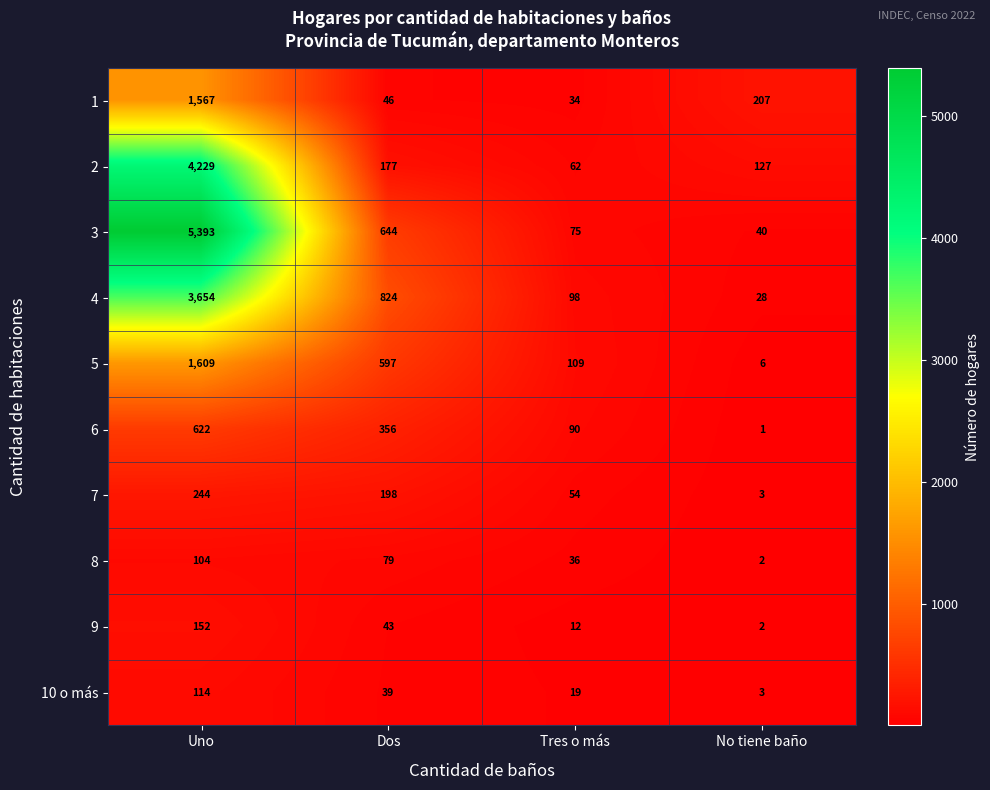

Where does the 9 series first go above 43?

Uno